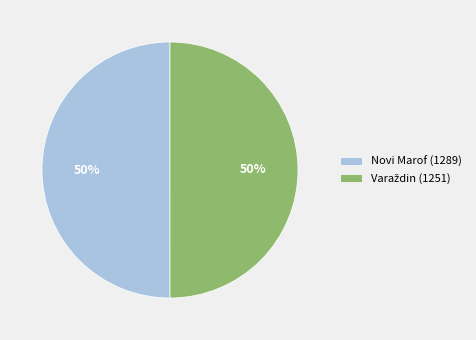

Count the number of slices in the pie.

2